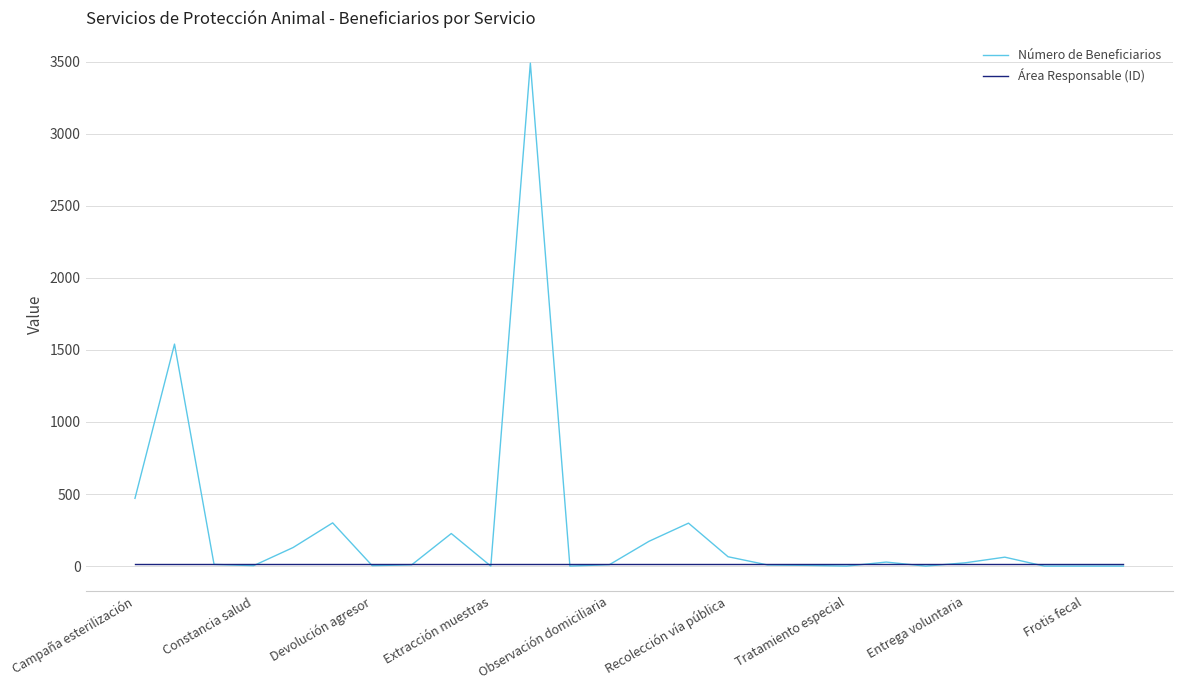

Which series has the largest total across all categories?

Número de Beneficiarios